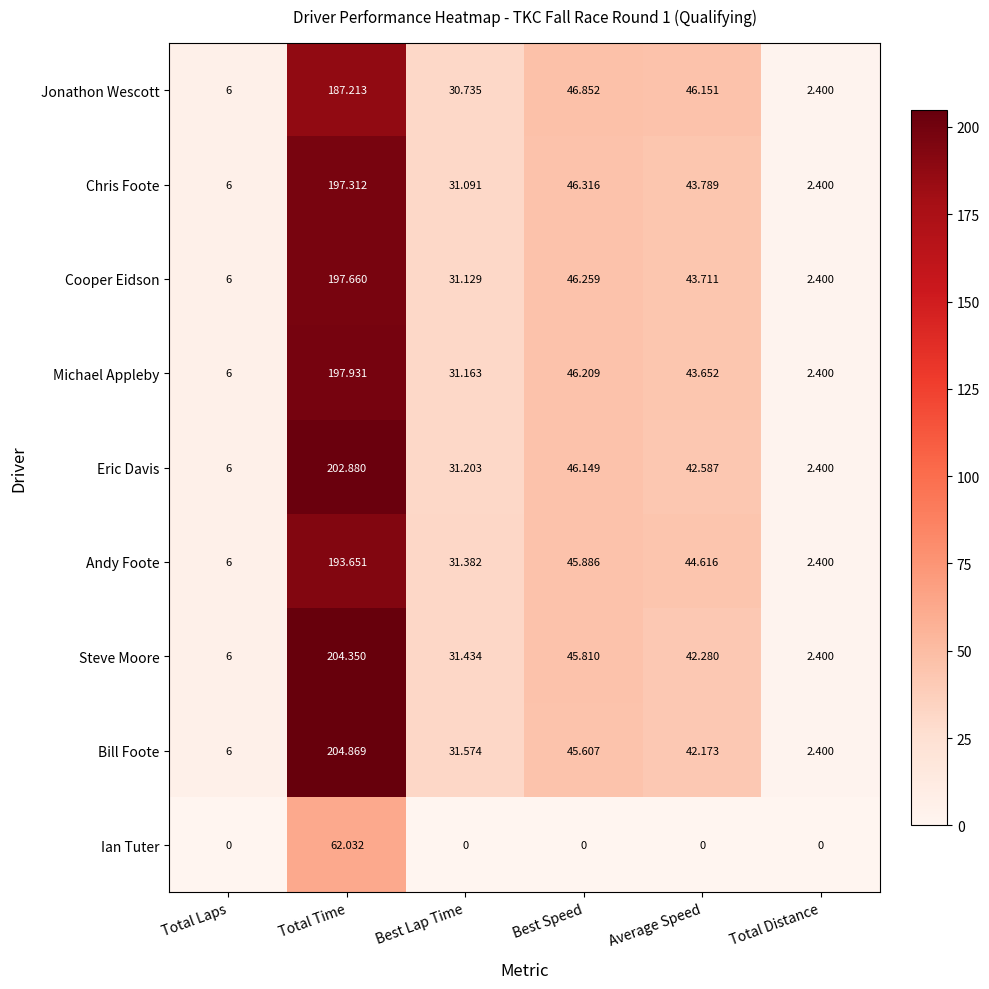

Which series has the largest range (max minus min)?

Bill Foote